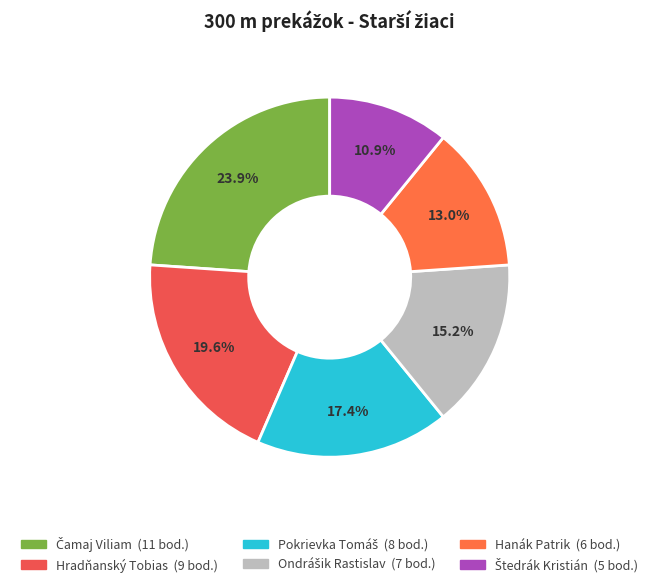

True or false: Hradňanský Tobias accounts for 5% of the total.

False